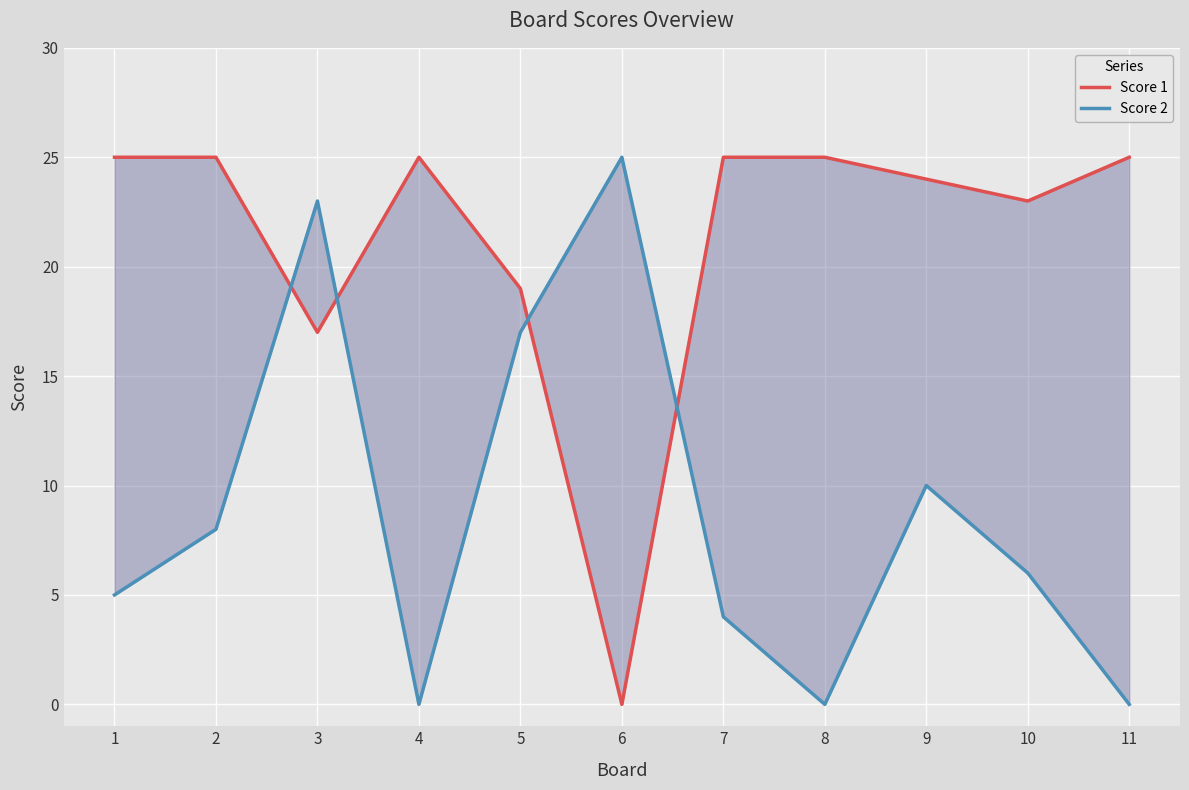

Which series ends up on top after the final intersection of Score 2 and Score 1?

Score 1